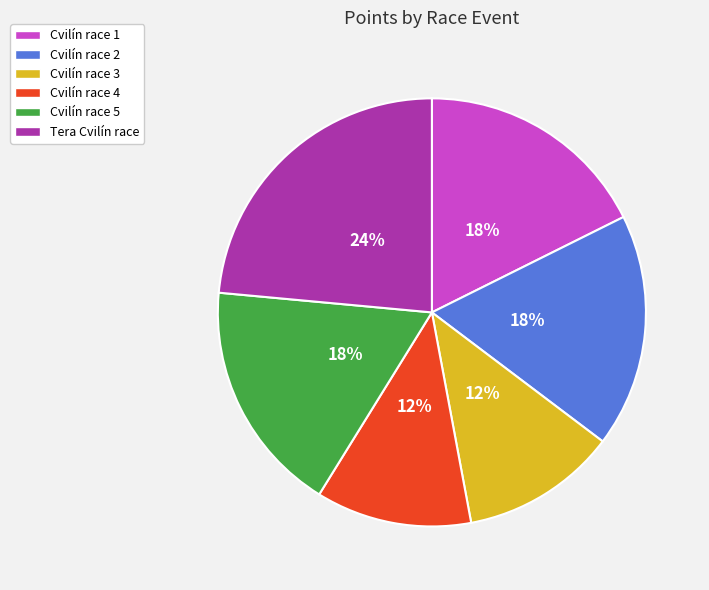

How many slices are in this pie chart?

6